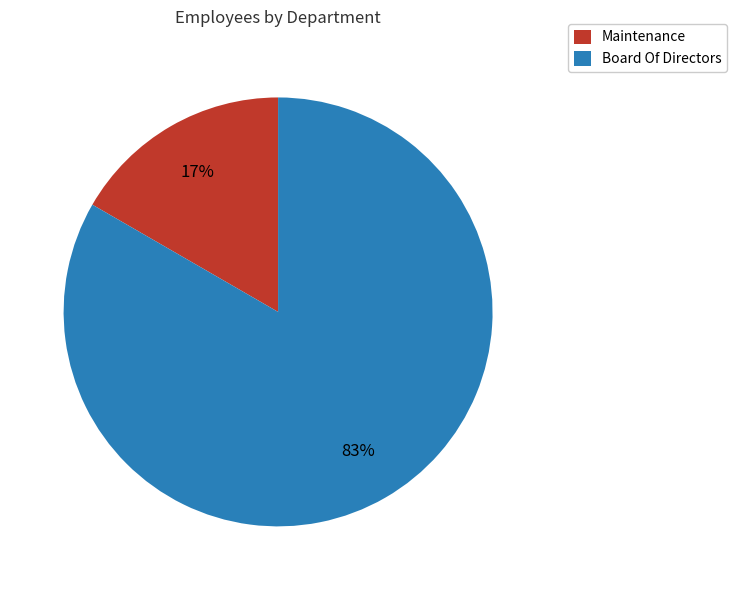

What is the largest slice in the pie chart?

Board Of Directors